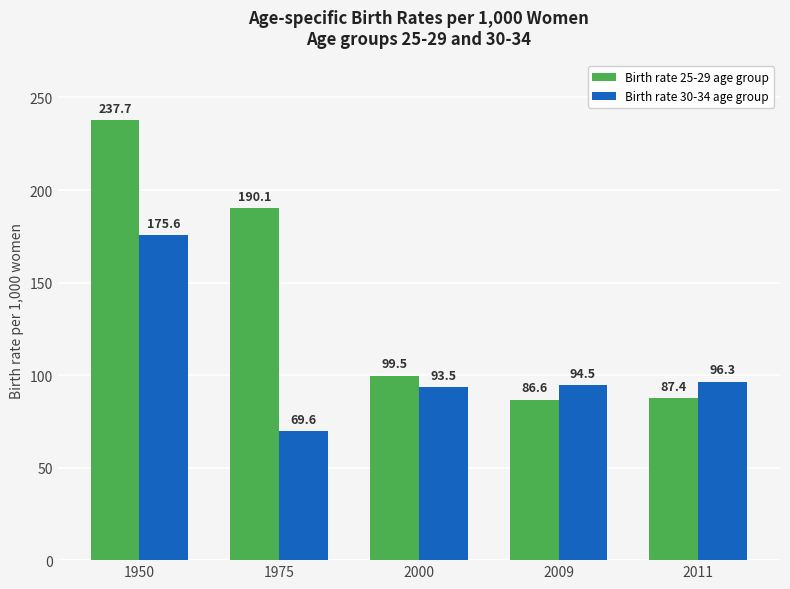

Which series has the largest range (max minus min)?

Birth rate 25-29 age group